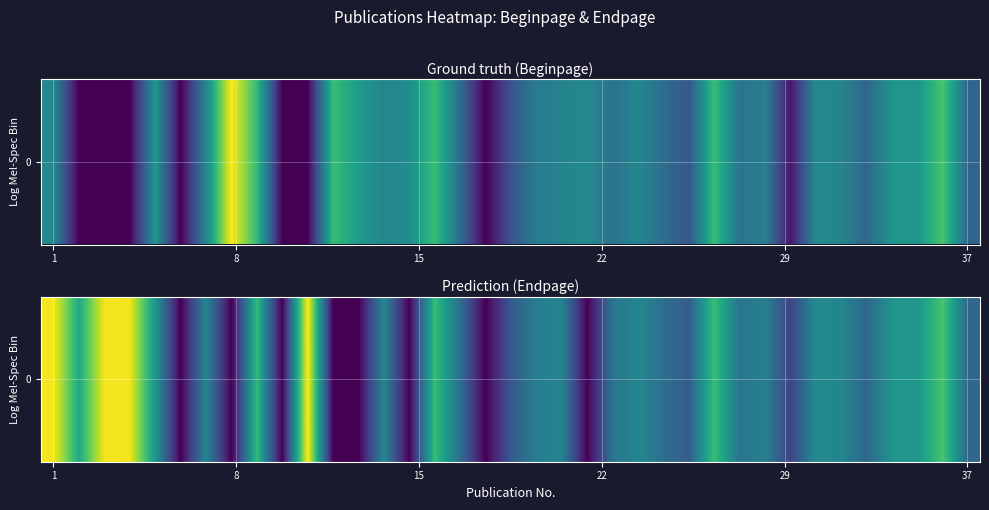

True or false: the data shows 19.6 at 22.

False